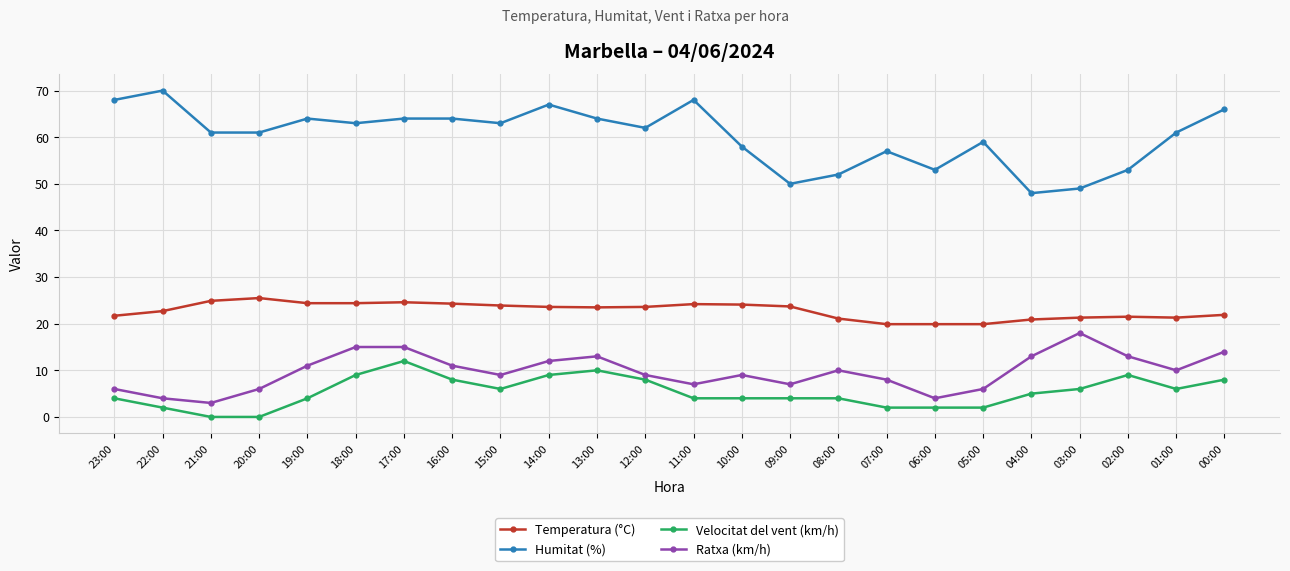

Which series has the largest range (max minus min)?

Humitat (%)